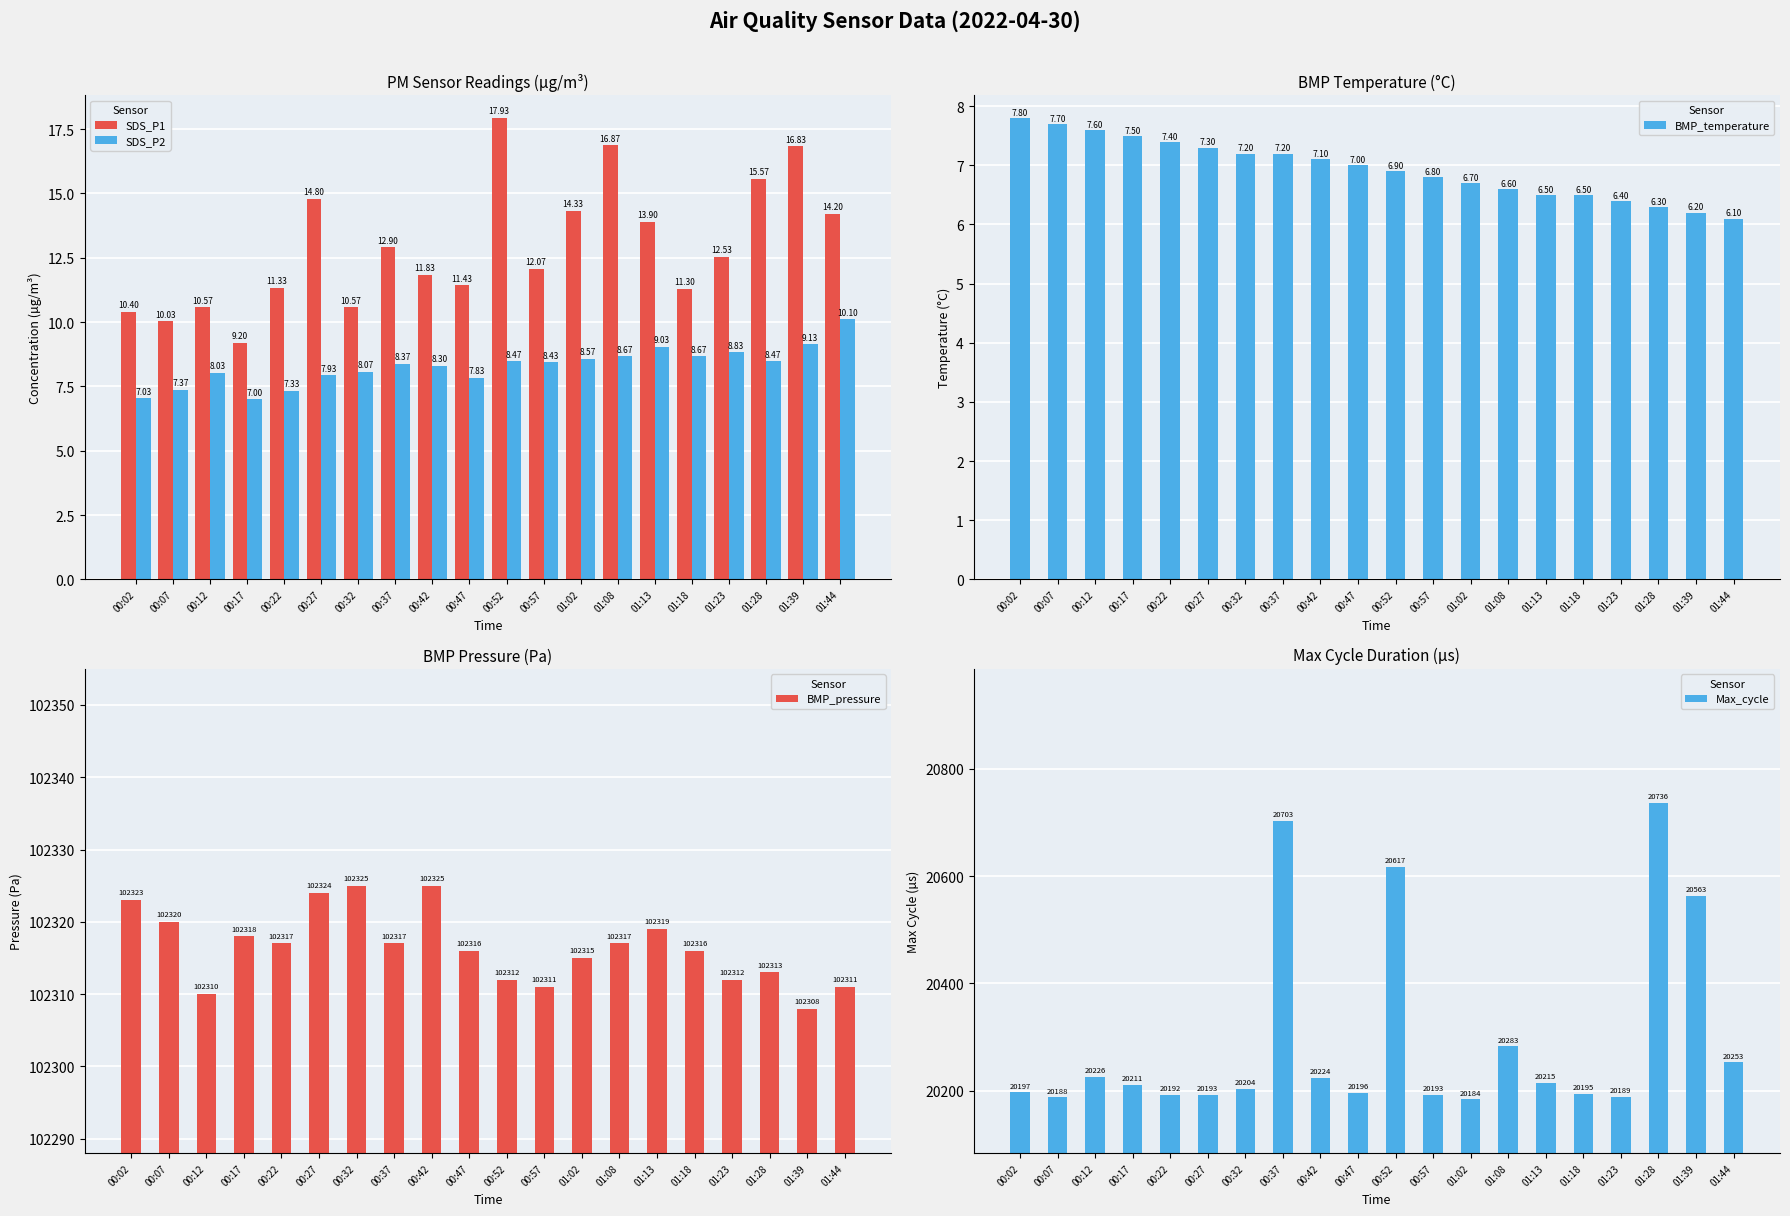

Does the chart contain any negative values?

No